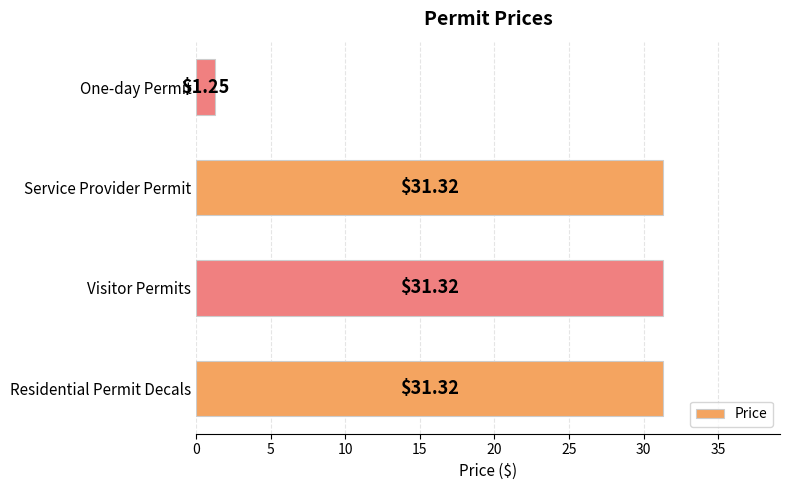

Approximately how many times larger is the value at Residential Permit Decals compared to Visitor Permits?

1.0